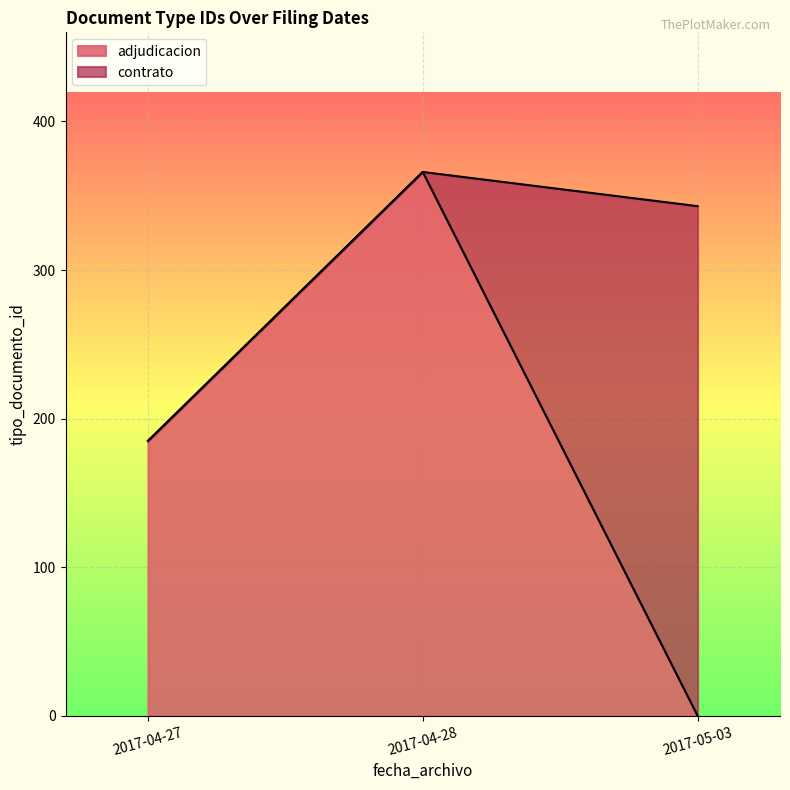

What is the difference between the maximum and second lowest values in the adjudicacion series?

181